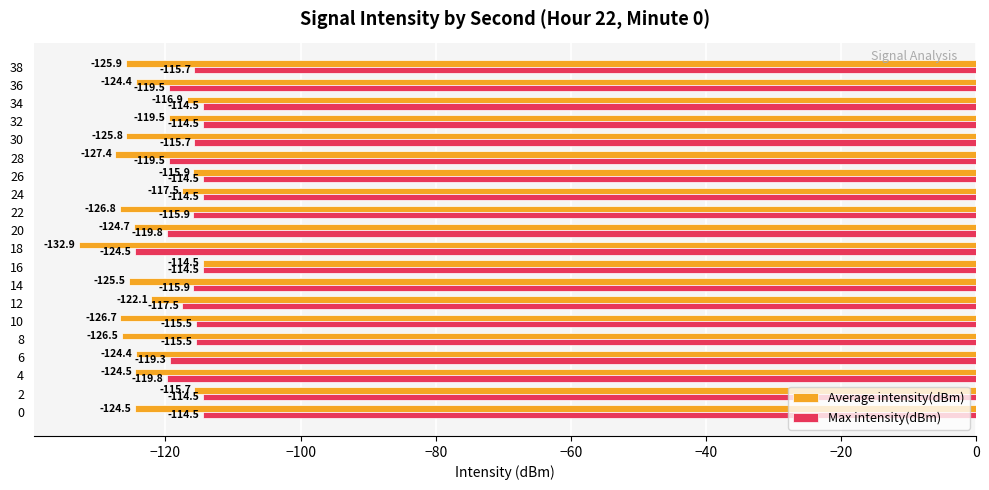

At which category is the sum across all series the highest?

16